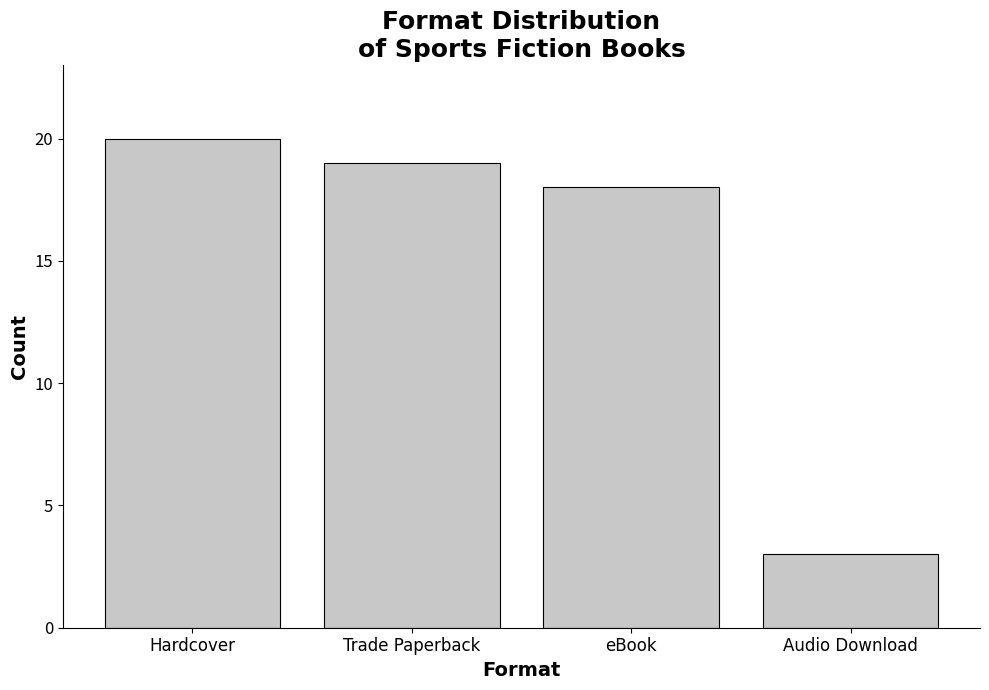

Reading left to right, extract all data points from this chart.

20	19	18	3